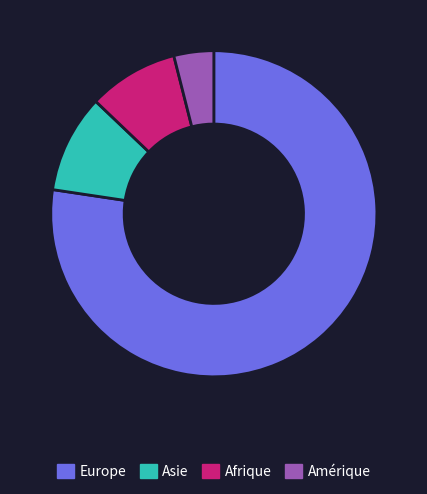

True or false: Europe accounts for 72% of the total.

False